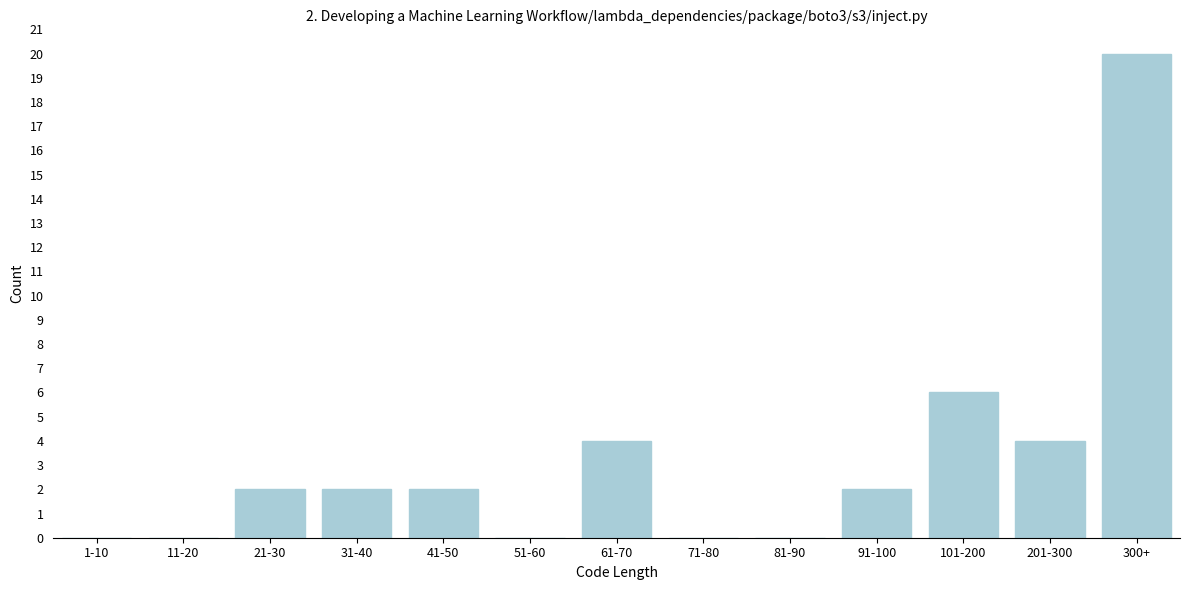

Reading right to left, list all the values displayed in this chart.

300+=20	201-300=4	101-200=6	91-100=2	81-90=0	71-80=0	61-70=4	51-60=0	41-50=2	31-40=2	21-30=2	11-20=0	1-10=0